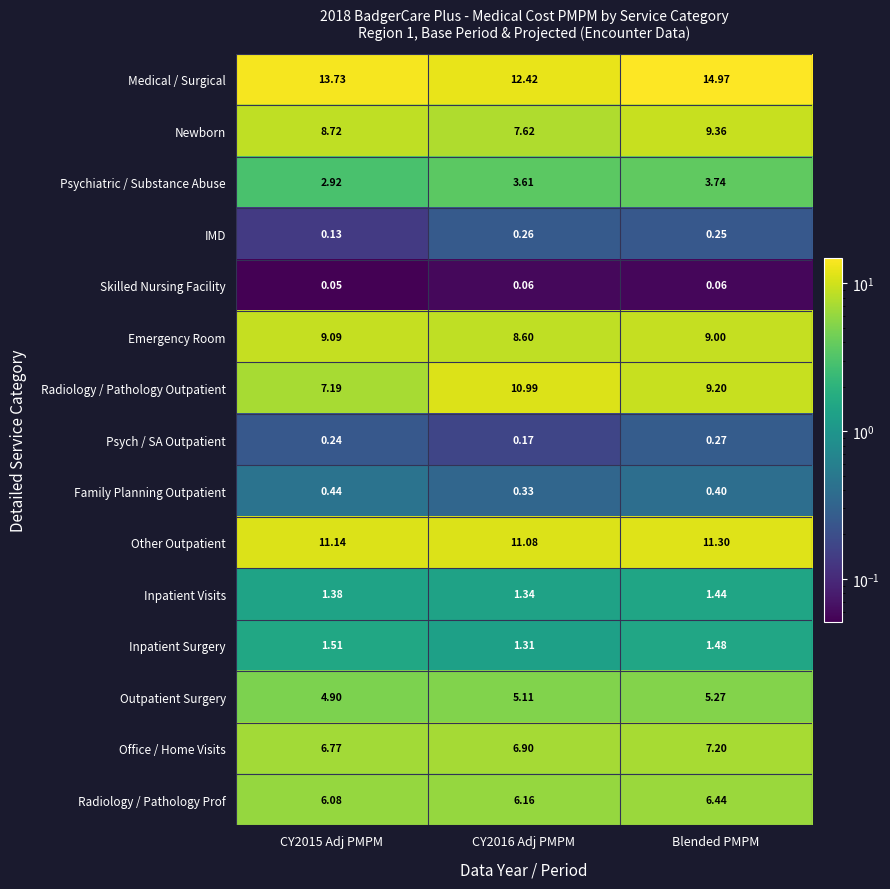

At which category is the sum across all series the highest?

Blended PMPM